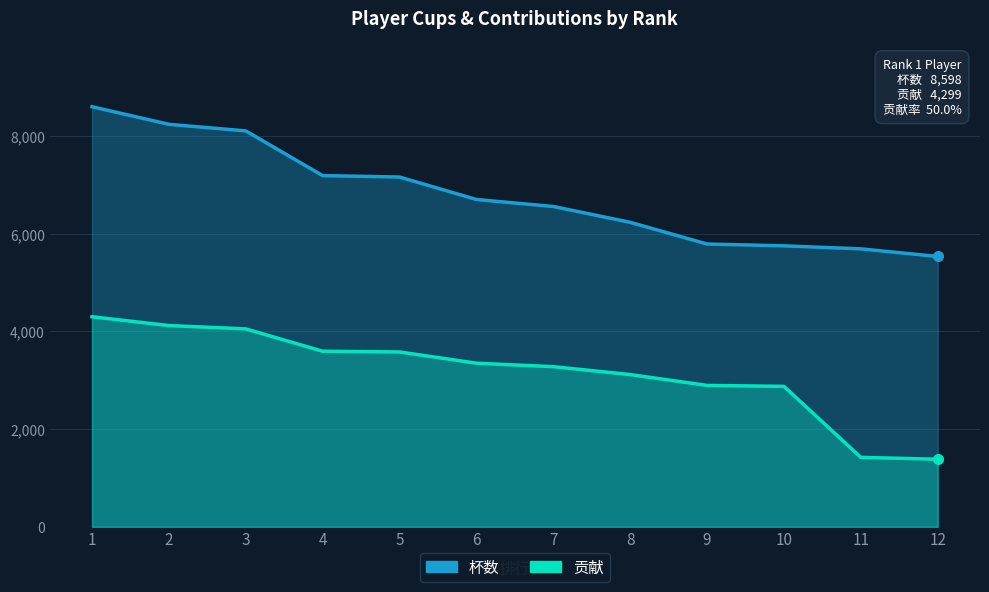

Is the value of 杯数 at 1 greater than the value of 贡献 at 7?

Yes